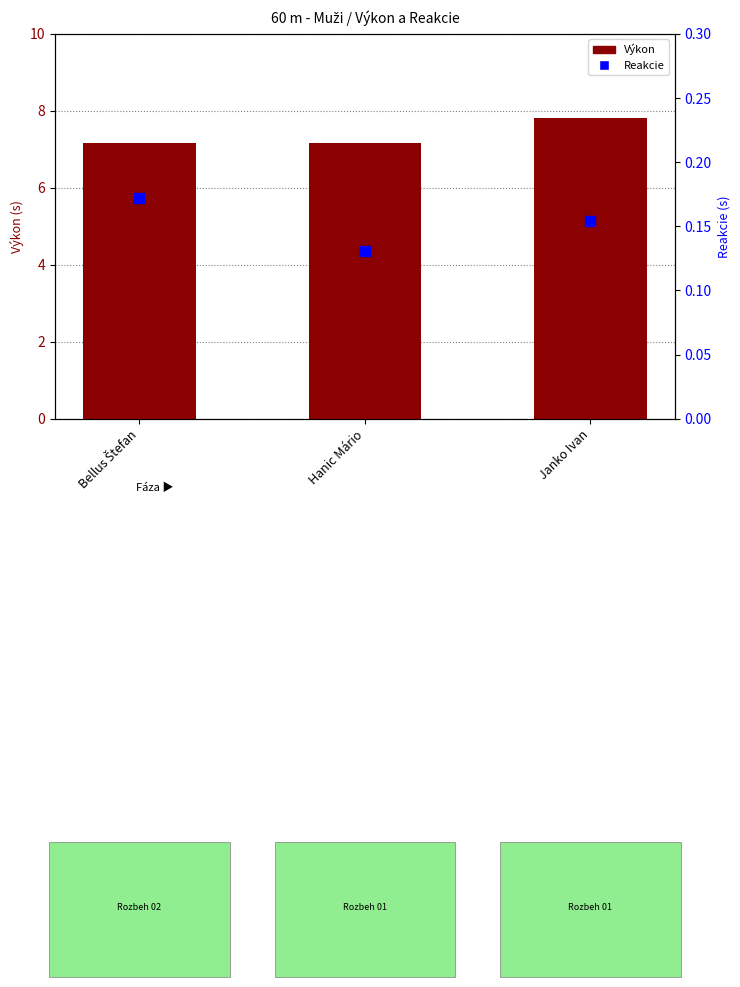

At which category is the sum across all series the highest?

Janko Ivan